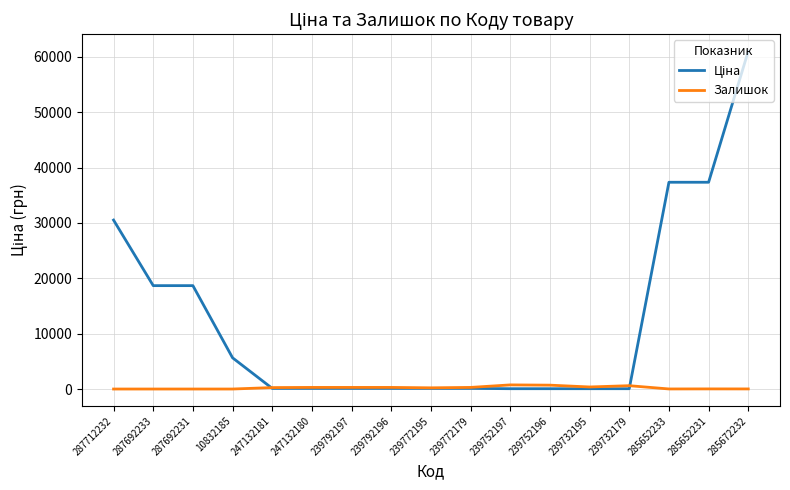

True or false: Залишок has a value of 290.0 at 239792196.

True